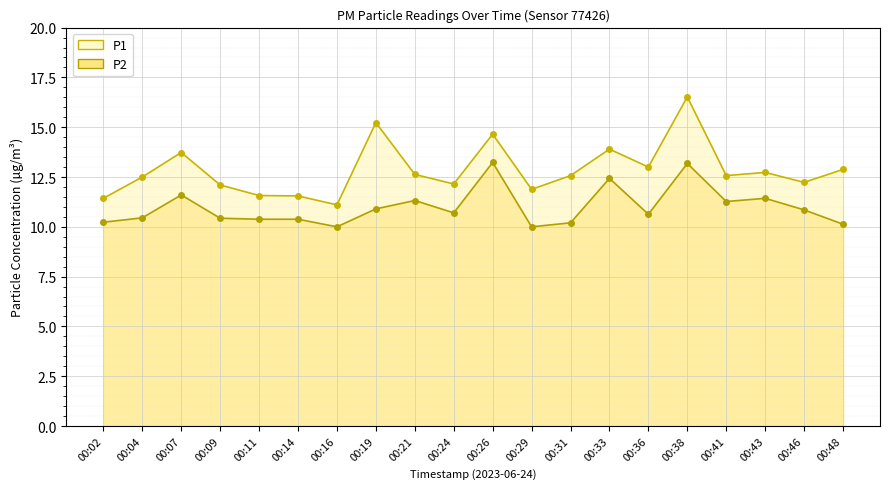

Rank the series at 00:19 from lowest to highest value.

P2, P1